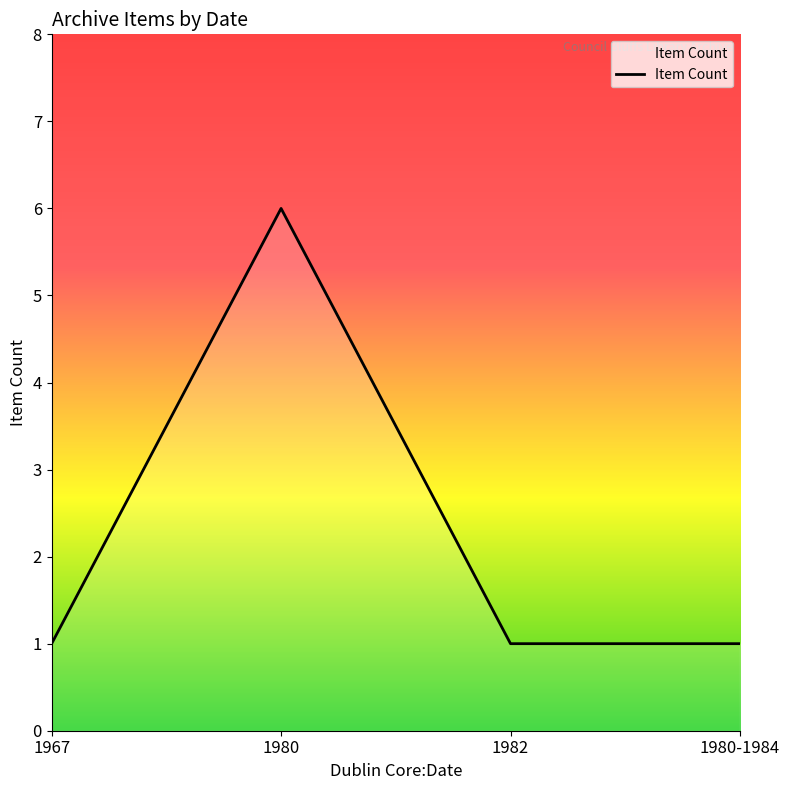

Count the number of categories in the chart.

4